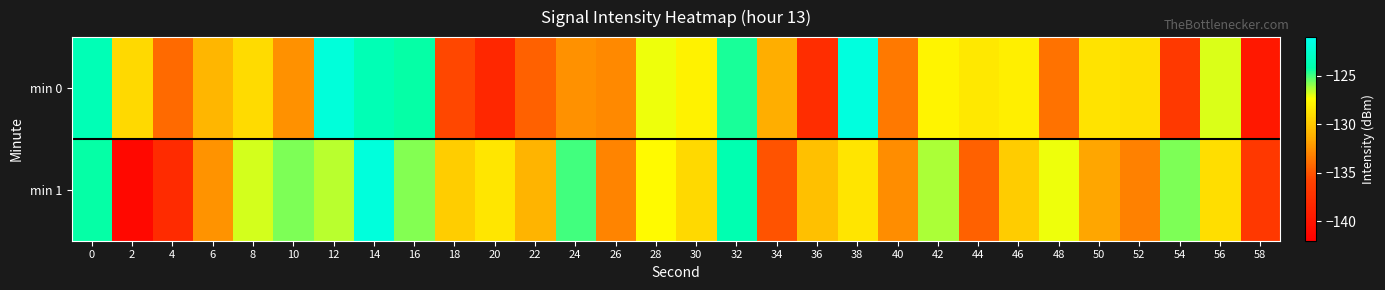

Which category has the highest value across all series?

38